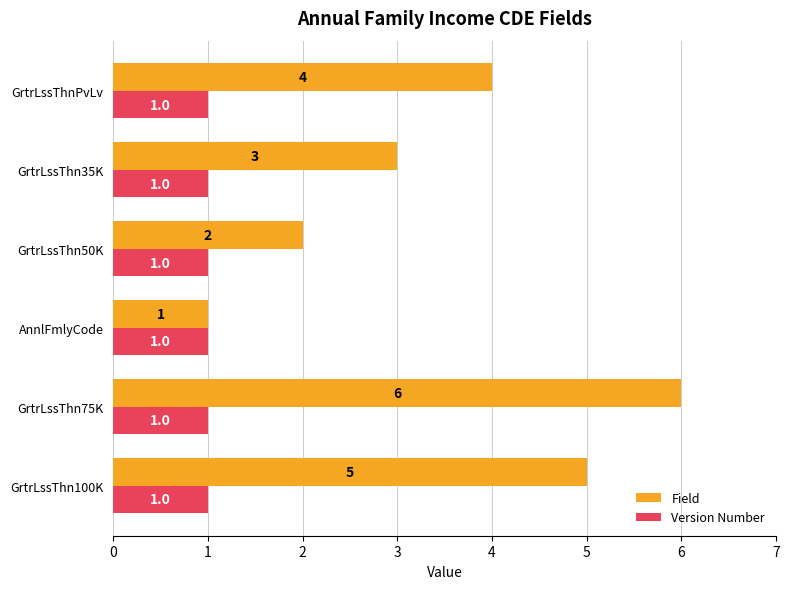

Rank the series by their average value, from highest to lowest.

Field, Version Number